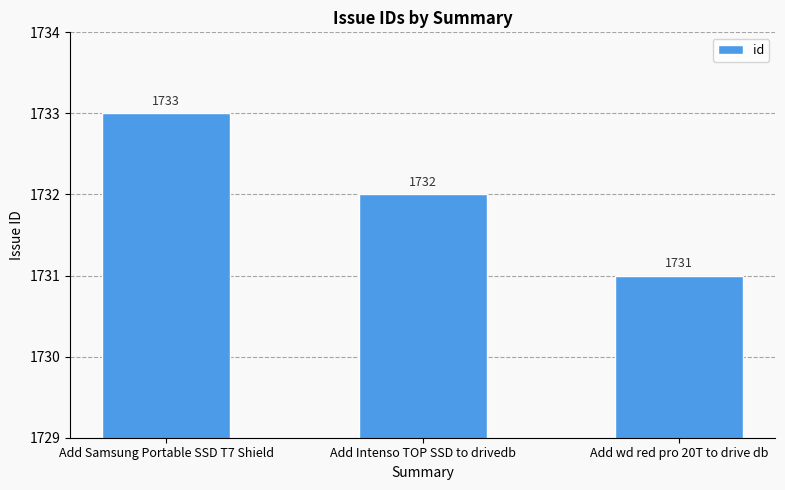

Between Add Samsung Portable SSD T7 Shield and Add Intenso TOP SSD to drivedb, which is larger?

Add Samsung Portable SSD T7 Shield